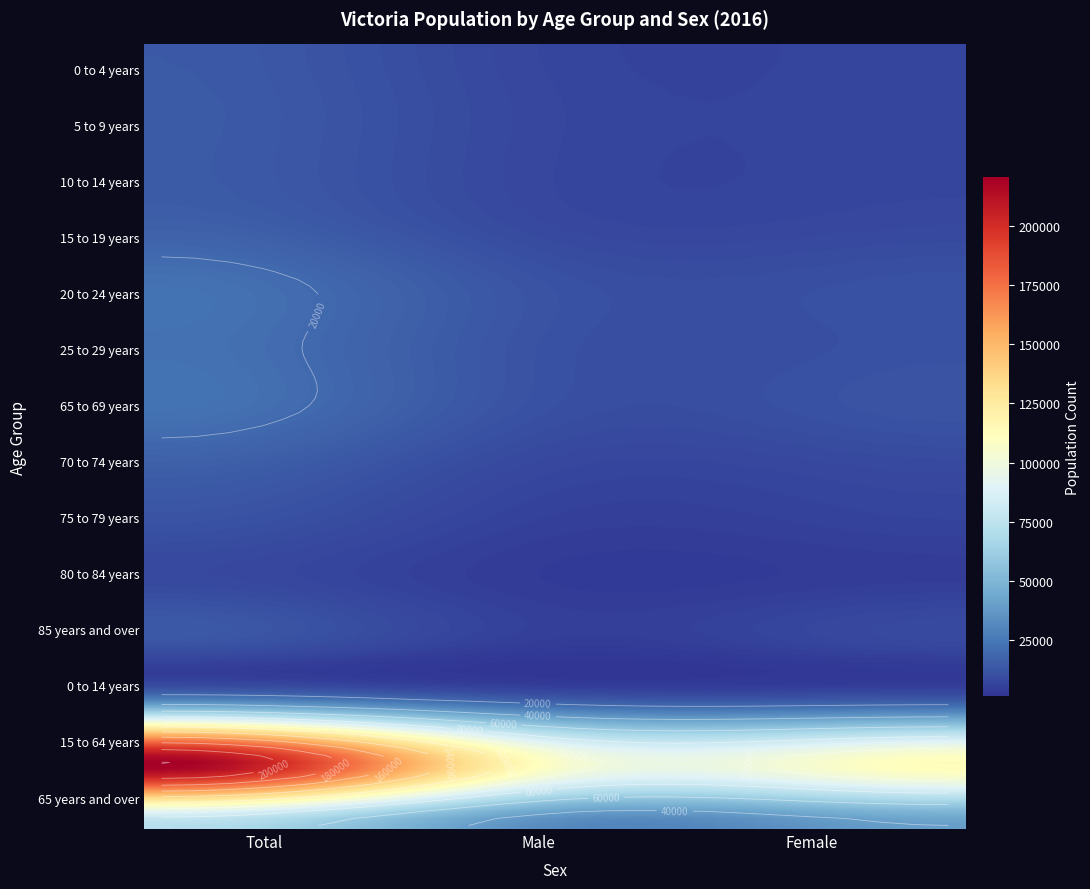

What is the smallest value displayed?

4000